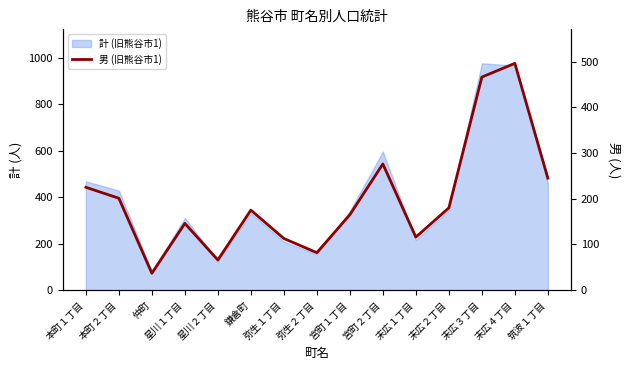

Which category has the lowest value across all series?

仲町